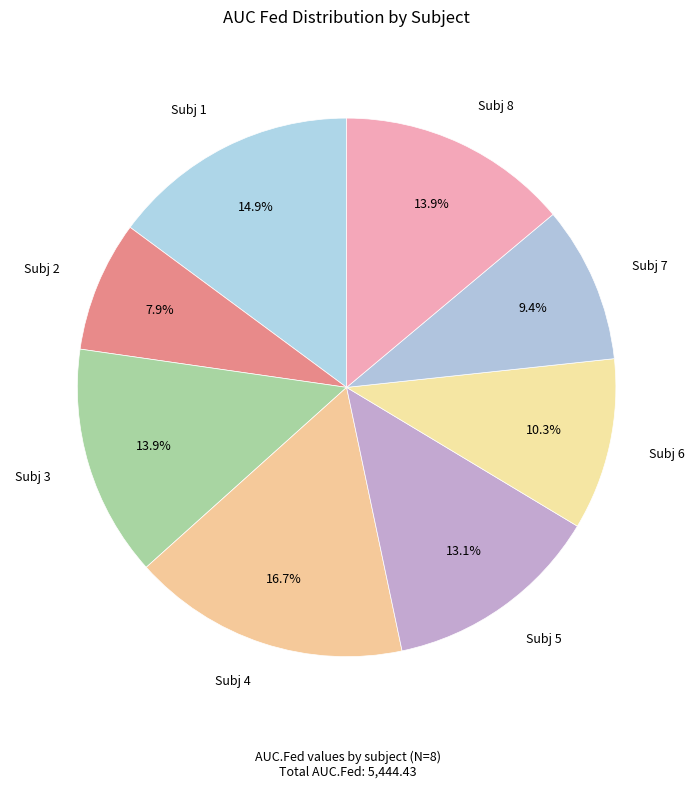

Count the number of slices in the pie.

8